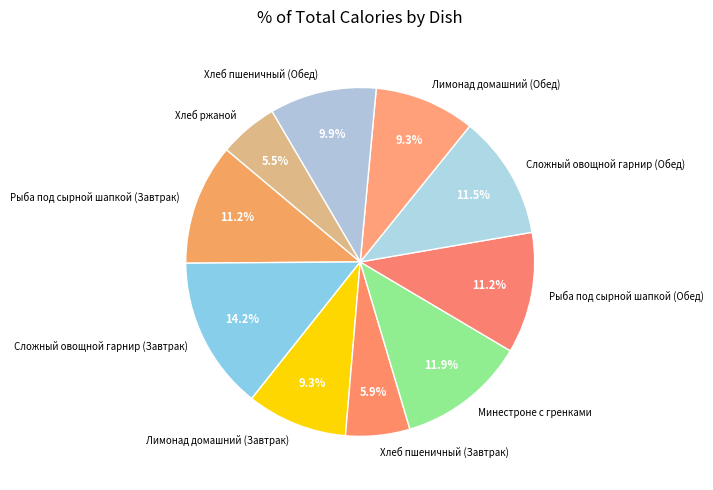

What percentage is the Хлеб пшеничный (Завтрак) slice, to the nearest percent?

6%